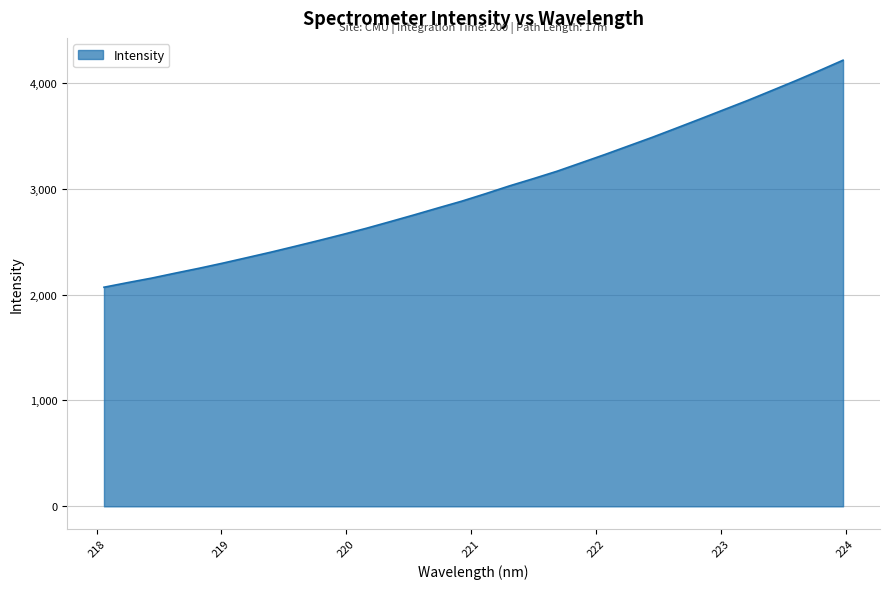

What is the greatest value displayed?

4213.0